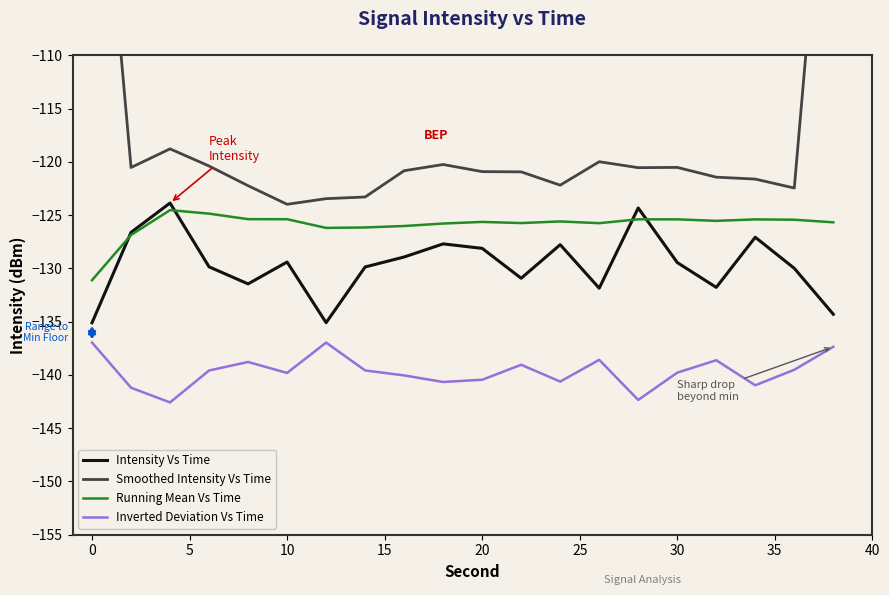

True or false: Inverted Deviation Vs Time and Running Mean Vs Time cross at least once.

False